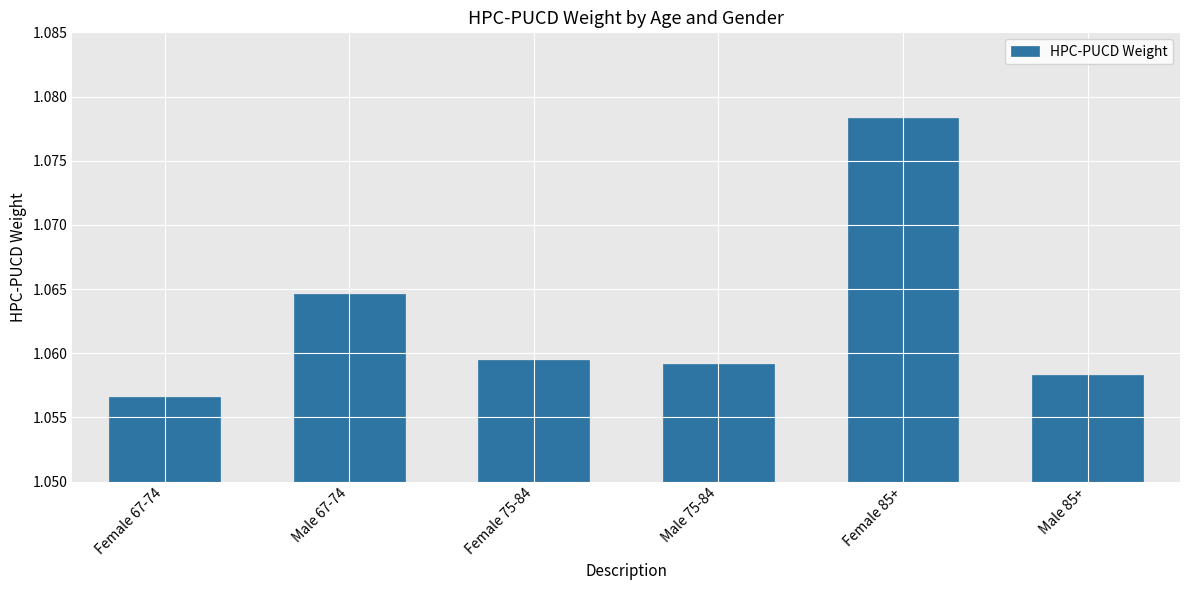

Which label corresponds to the smallest value in the chart?

Female 67-74